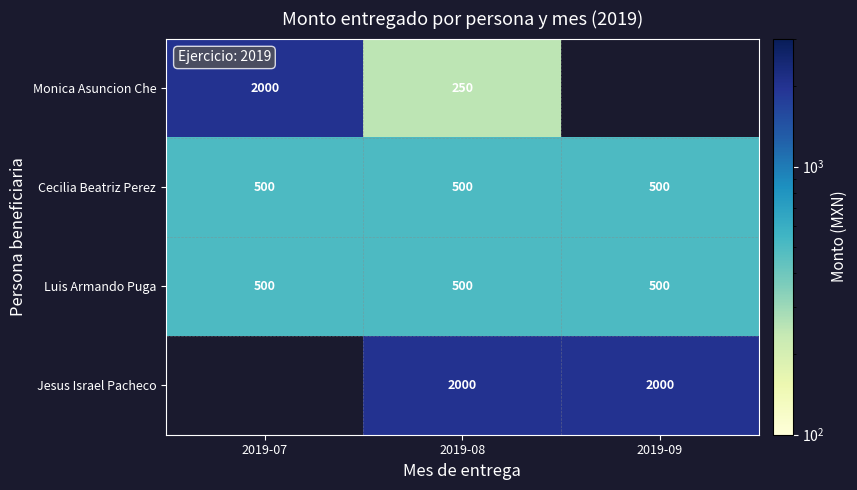

What is the total value across all series at 2019-08?

3250